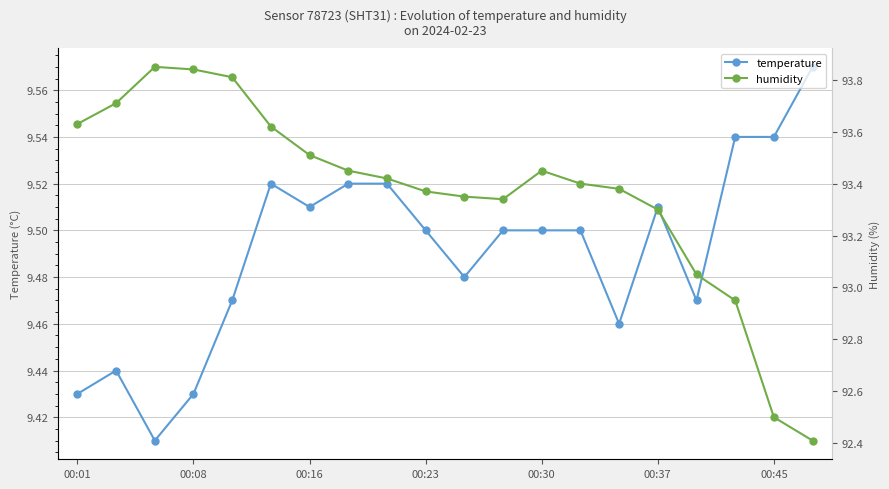

Which series has the largest range (max minus min)?

humidity